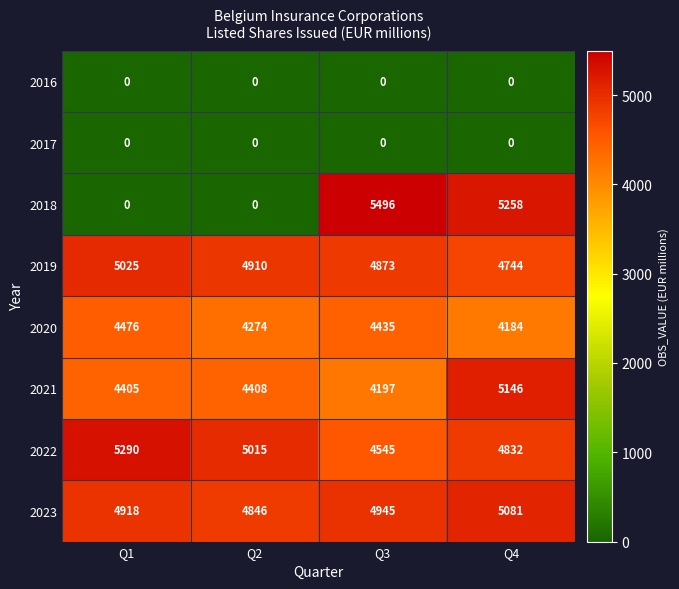

At which category is the sum across all series the highest?

Q4